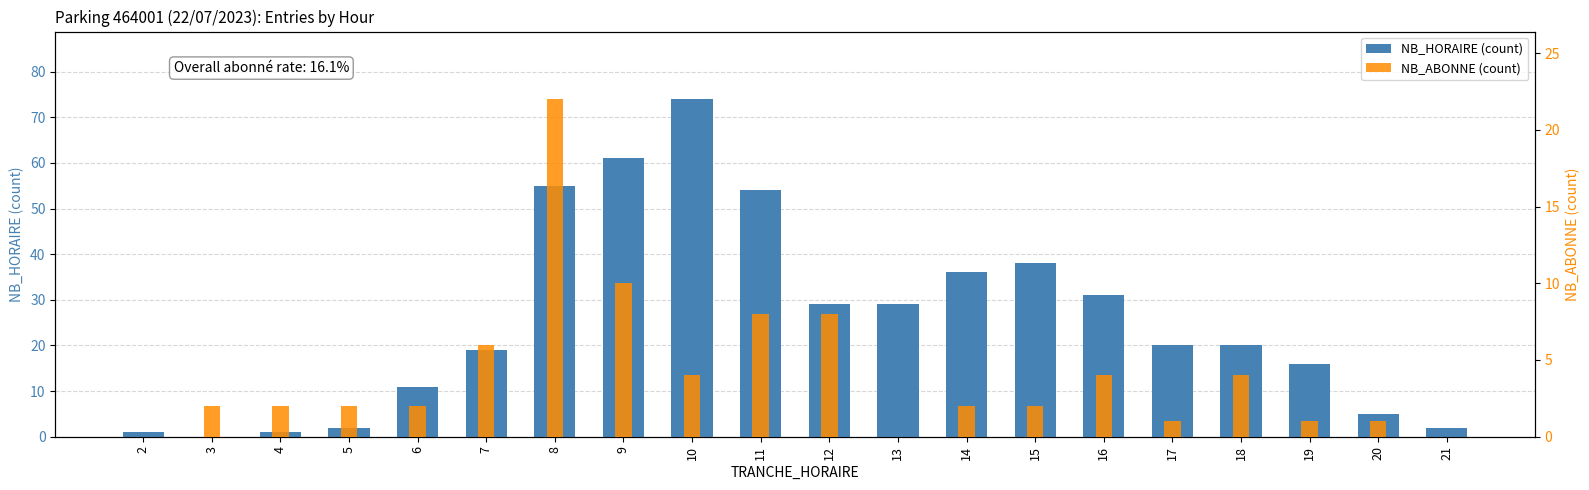

Reading right to left, extract all data points from this chart.

NB_HORAIRE (count): 21=2	20=5	19=16	18=20	17=20	16=31	15=38	14=36	13=29	12=29	11=54	10=74	9=61	8=55	7=19	6=11	5=2	4=1	3=0	2=1
NB_ABONNE (count): 21=0	20=1	19=1	18=4	17=1	16=4	15=2	14=2	13=0	12=8	11=8	10=4	9=10	8=22	7=6	6=2	5=2	4=2	3=2	2=0